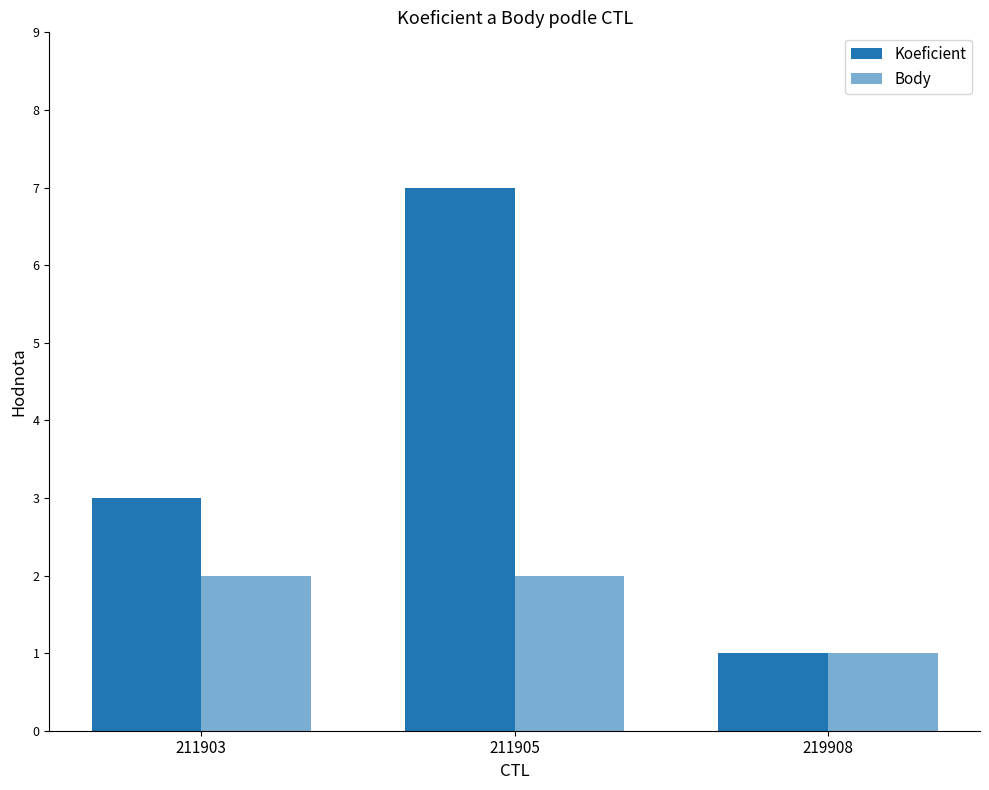

How many categories are shown in the chart?

3